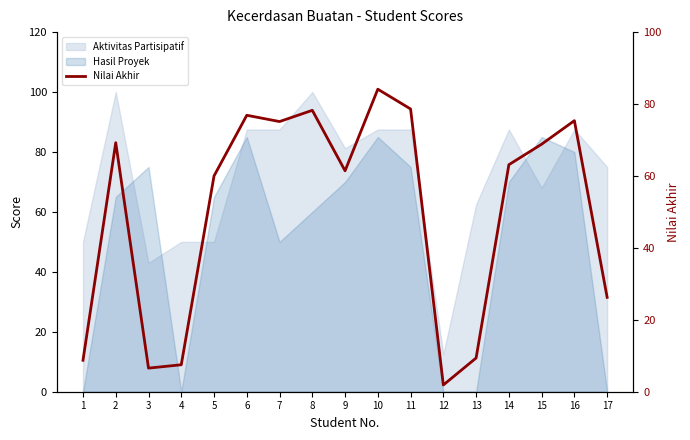

True or false: the data shows 36.6 at 5.

False